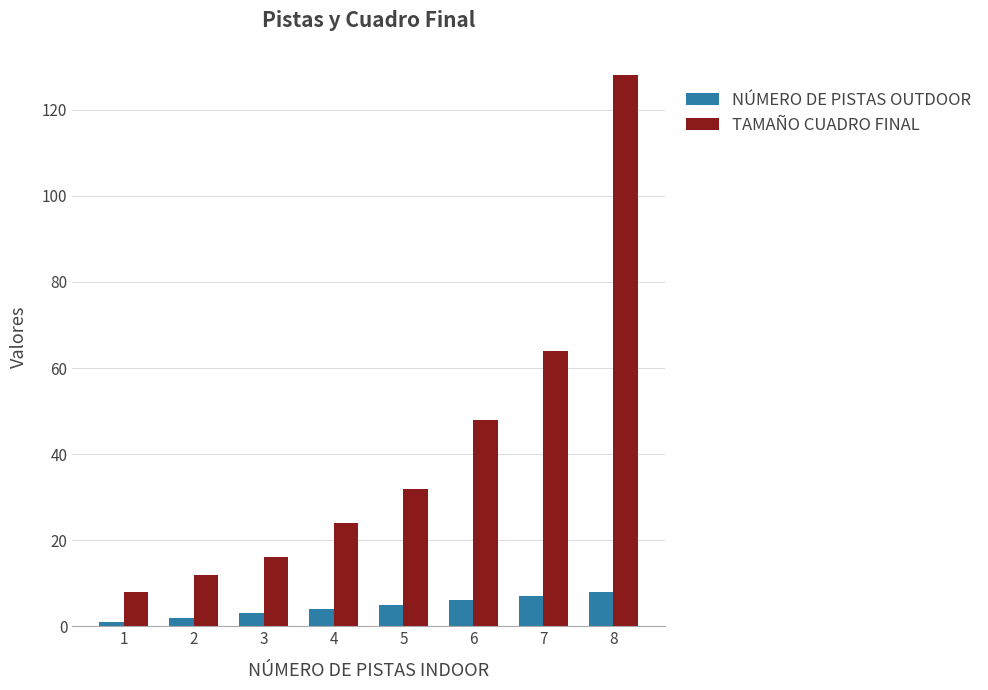

Which series changed the most between 6 and 8?

TAMAÑO CUADRO FINAL